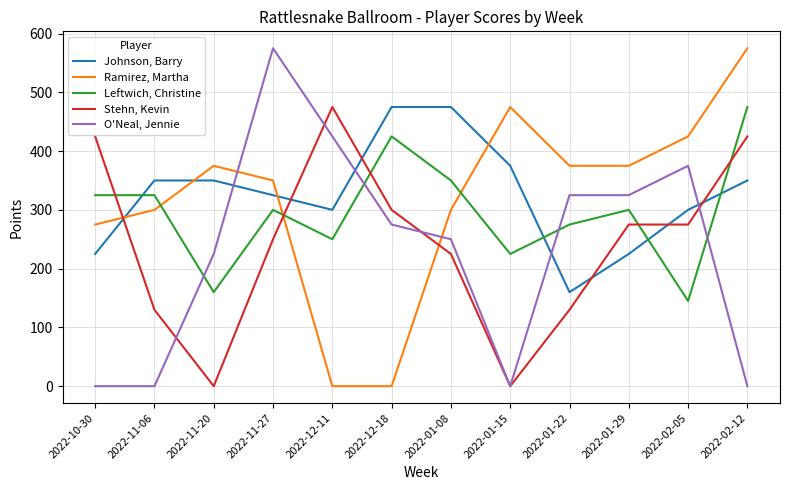

At 2022-10-30, list the series in order from largest to smallest.

Stehn, Kevin, Leftwich, Christine, Ramirez, Martha, Johnson, Barry, O'Neal, Jennie